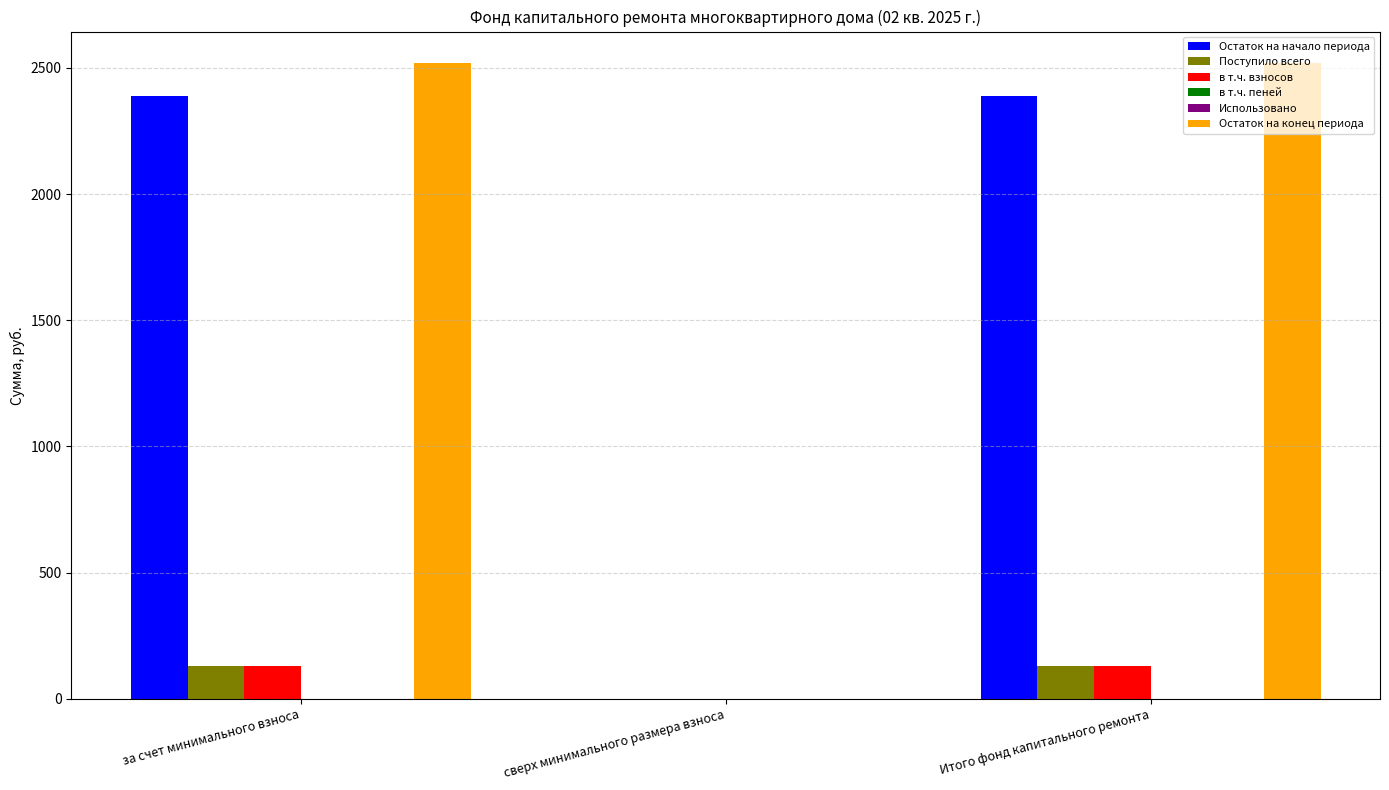

What is the maximum value shown in the chart?

2517.8